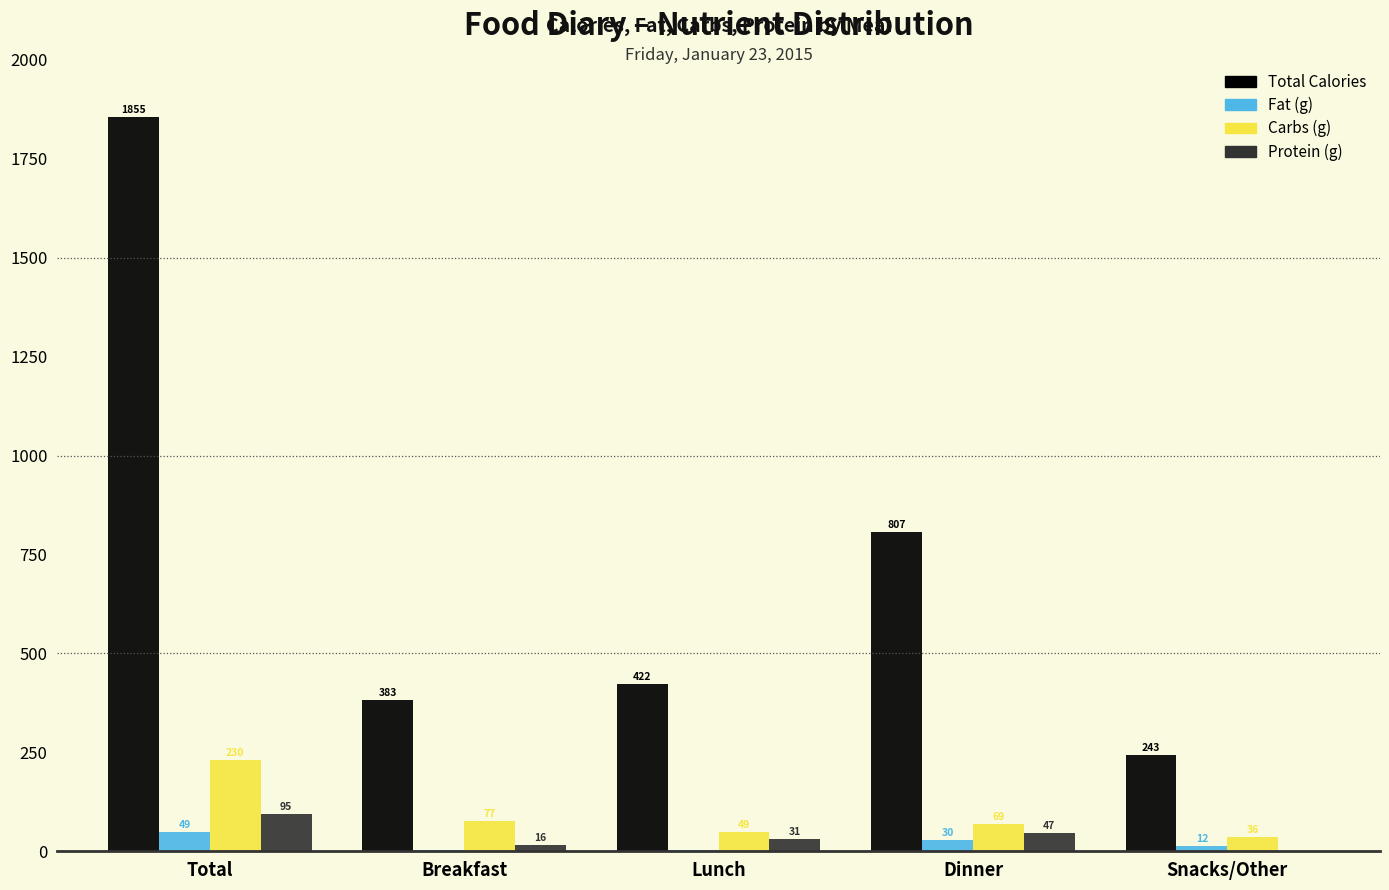

Where does the Total Calories series first go above 422?

Total